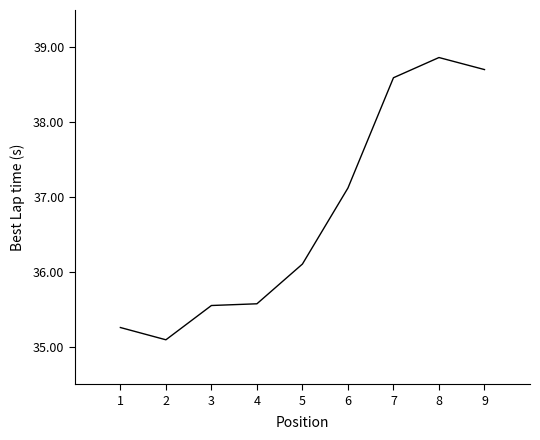

At which label does the data first exceed 36?

5